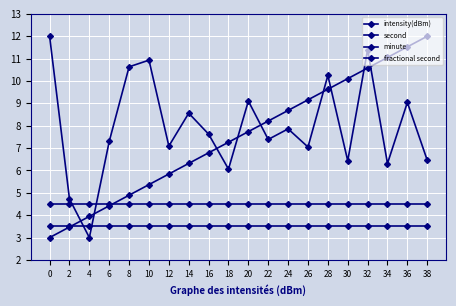

What is the lowest value of the intensity(dBm) series?

3.0